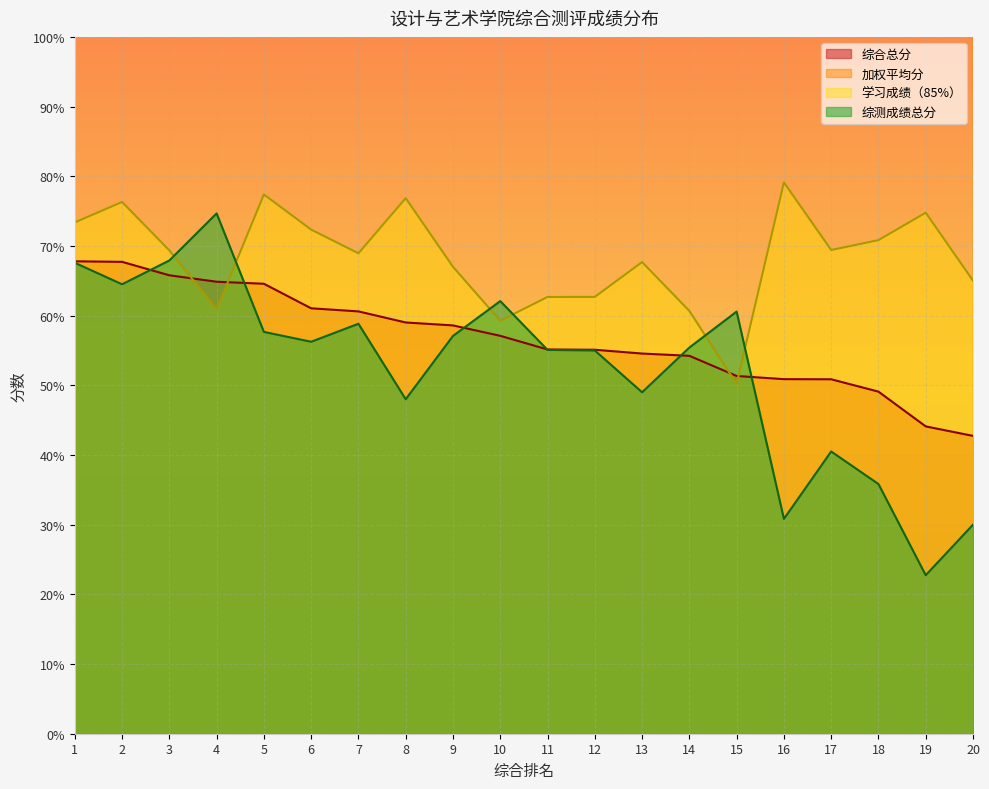

At which label does 综测成绩总分 reach its minimum?

19